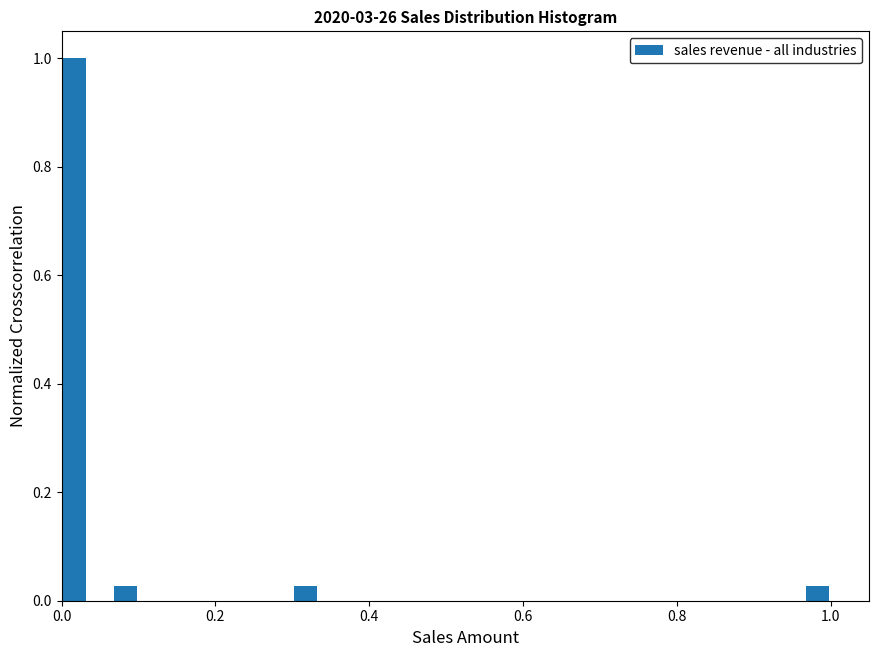

Read against the x-axis, roughly where is the centre of the tallest bar?

0.02